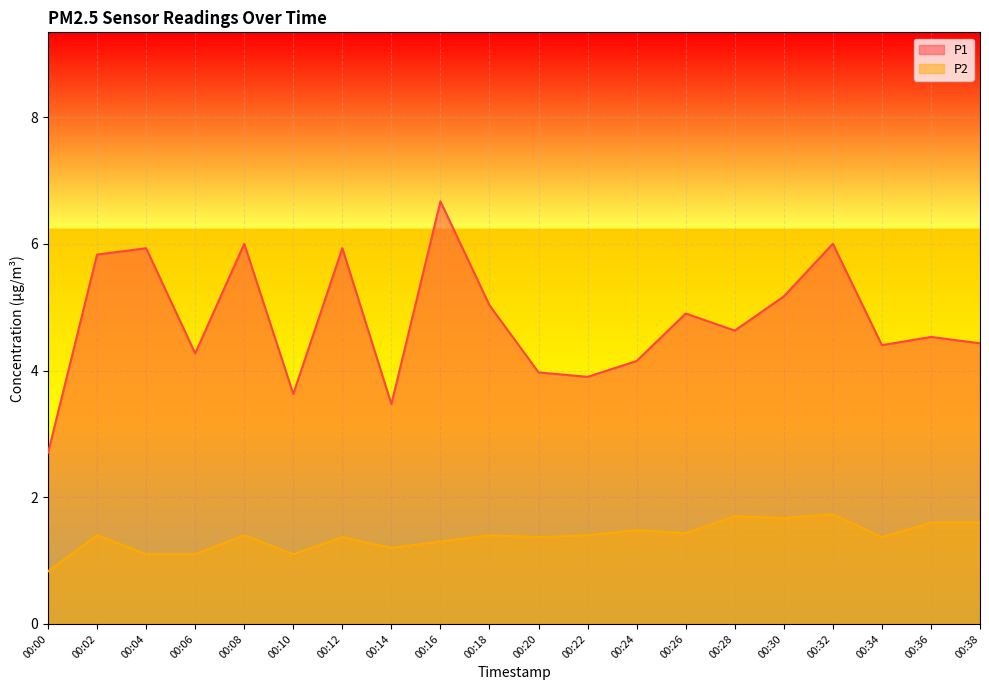

Is the value of P1 at 00:04 greater than the value of P2 at 00:12?

Yes